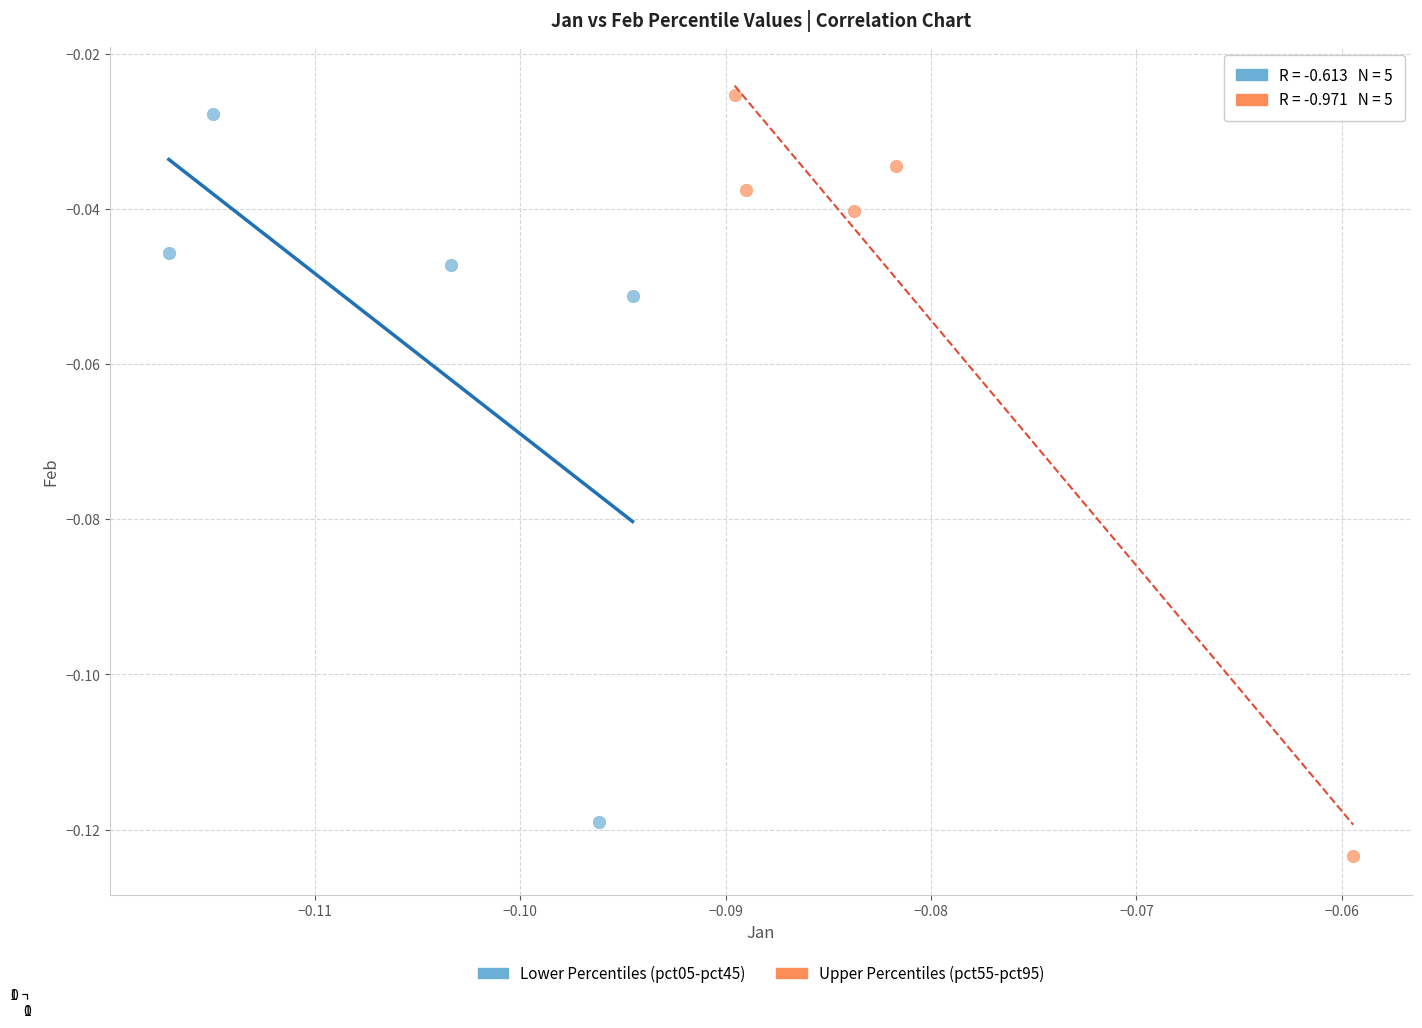

What are all the series names shown in the legend?

Lower Percentiles (pct05-pct45), Upper Percentiles (pct55-pct95)